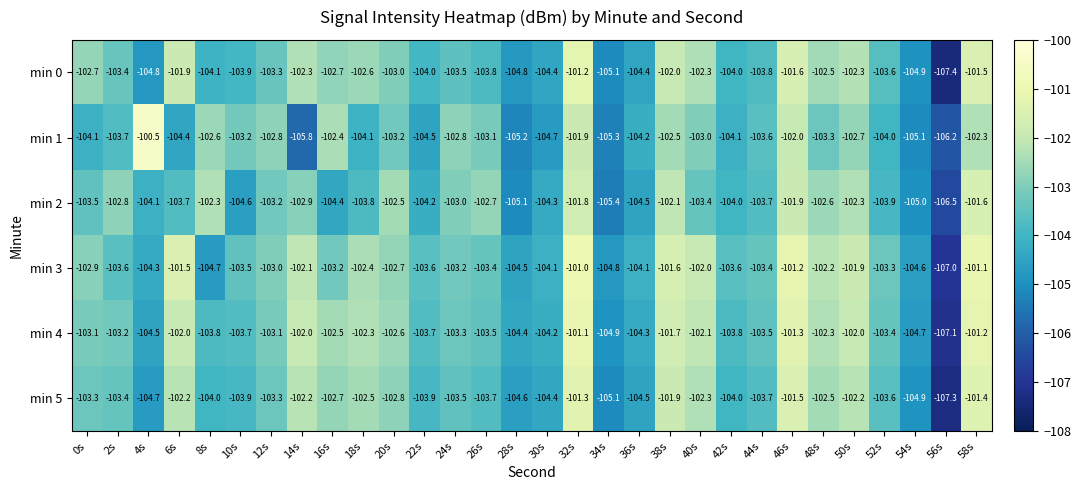

Is it true that min 2 equals -103.2 at 12s?

True